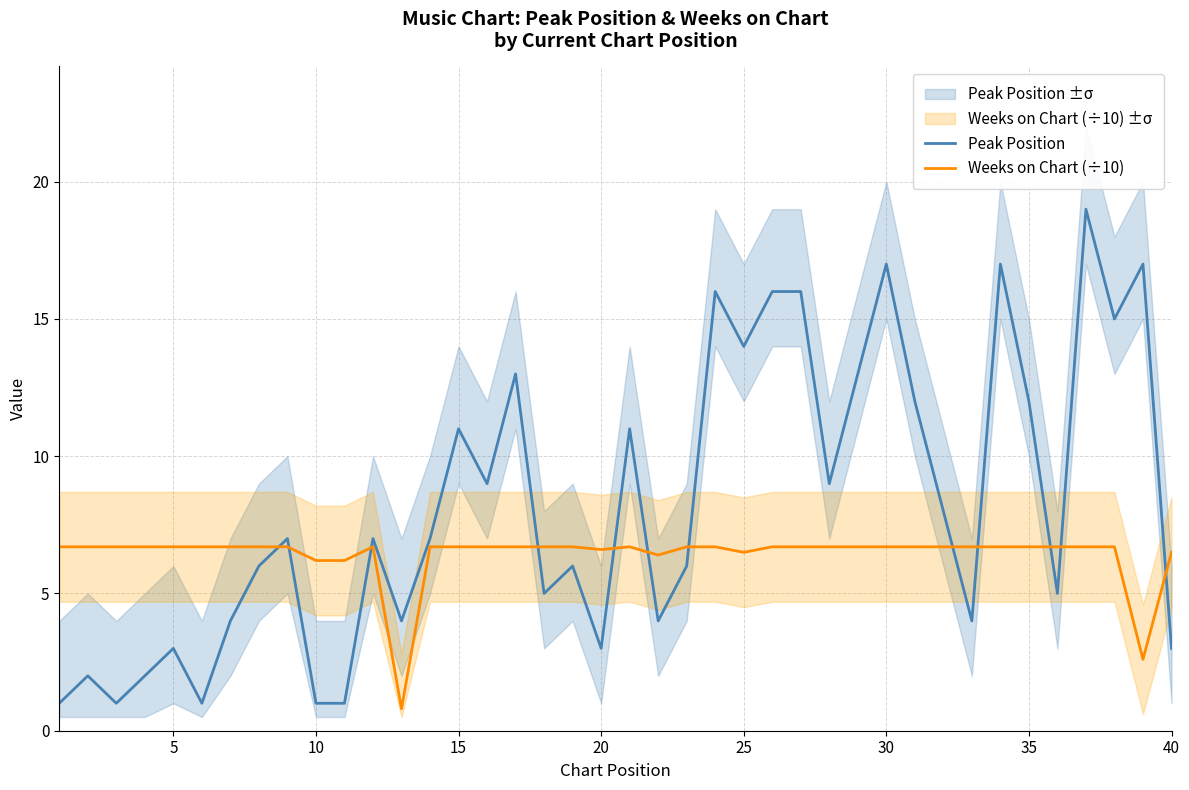

True or false: Peak Position has a value of 1.7 at 40.

False